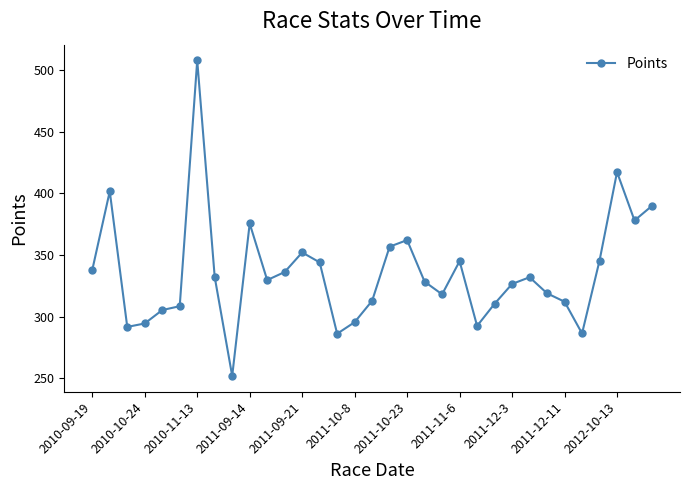

What is the difference between the maximum and minimum values?

255.7